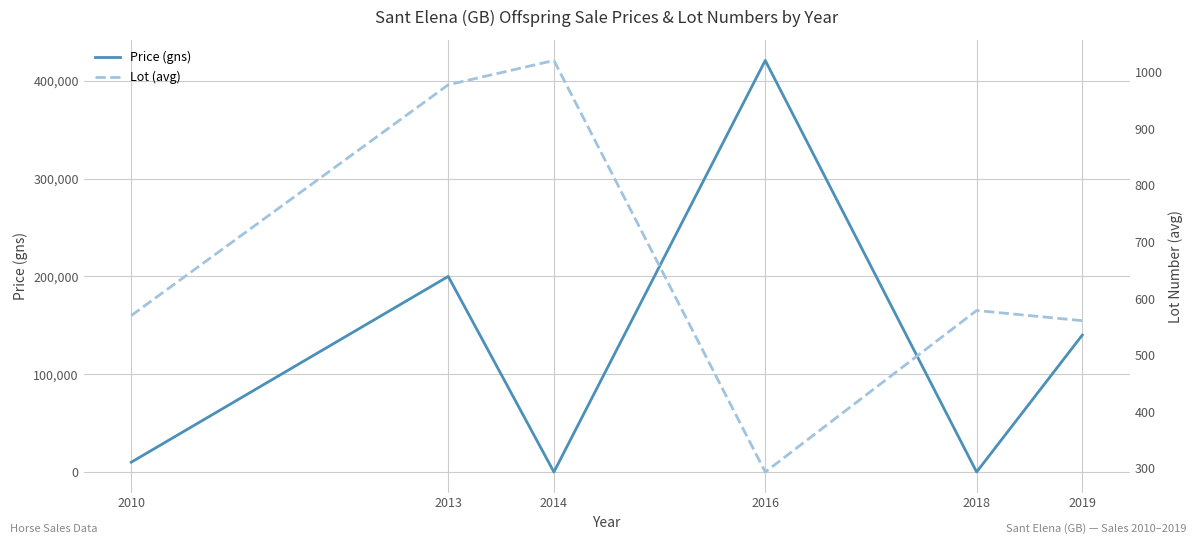

What is the difference between the highest and lowest values at 2010?

9430.0